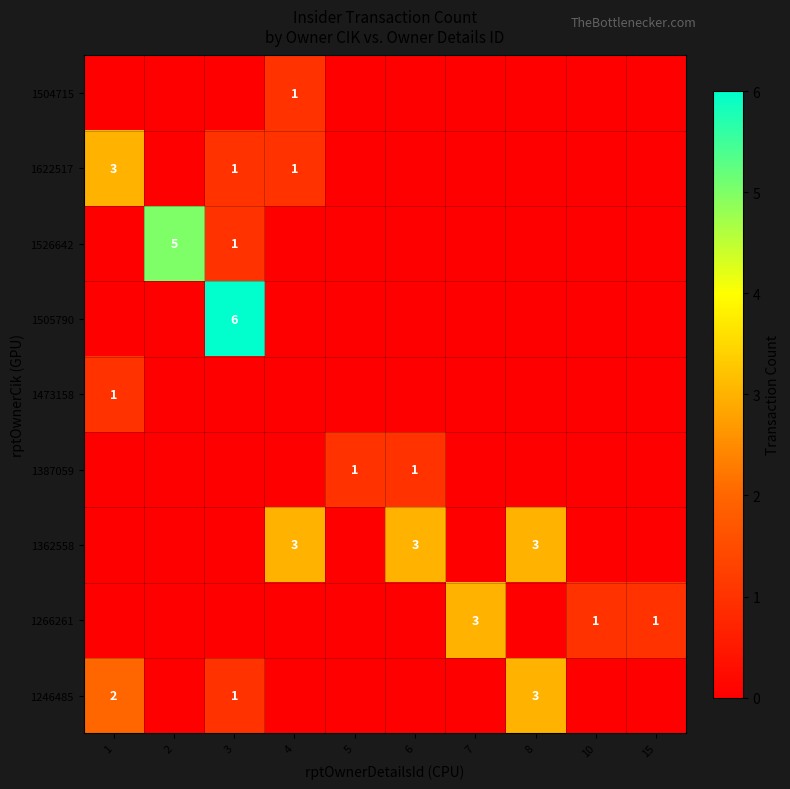

The 1246485 series shows 2 at 1. True or false?

True